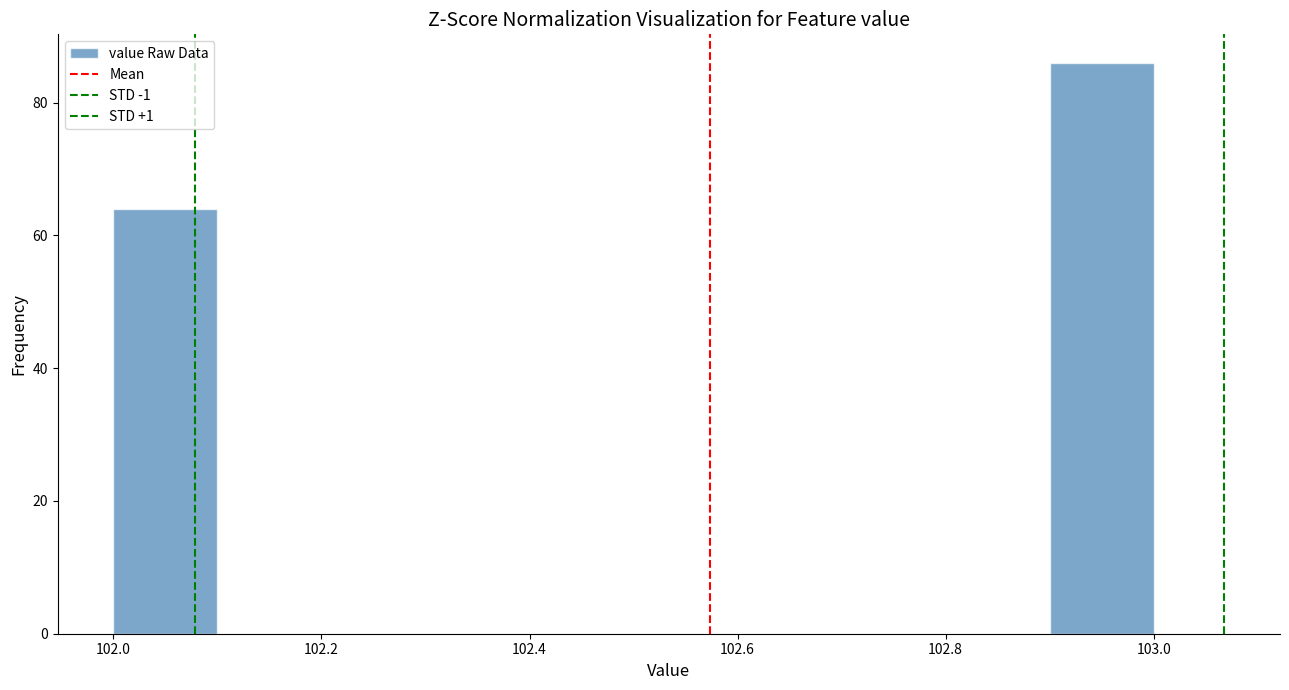

Reading left to right, list every bar in this chart as the range it spans on the x-axis followed by its height. The values are not printed on the chart, so give them approximately, as read against the axis.

102.0 to 102.1: 64
102.1 to 102.2: 0
102.2 to 102.3: 0
102.3 to 102.4: 0
102.4 to 102.5: 0
102.5 to 102.6: 0
102.6 to 102.7: 0
102.7 to 102.8: 0
102.8 to 102.9: 0
102.9 to 103.0: 86